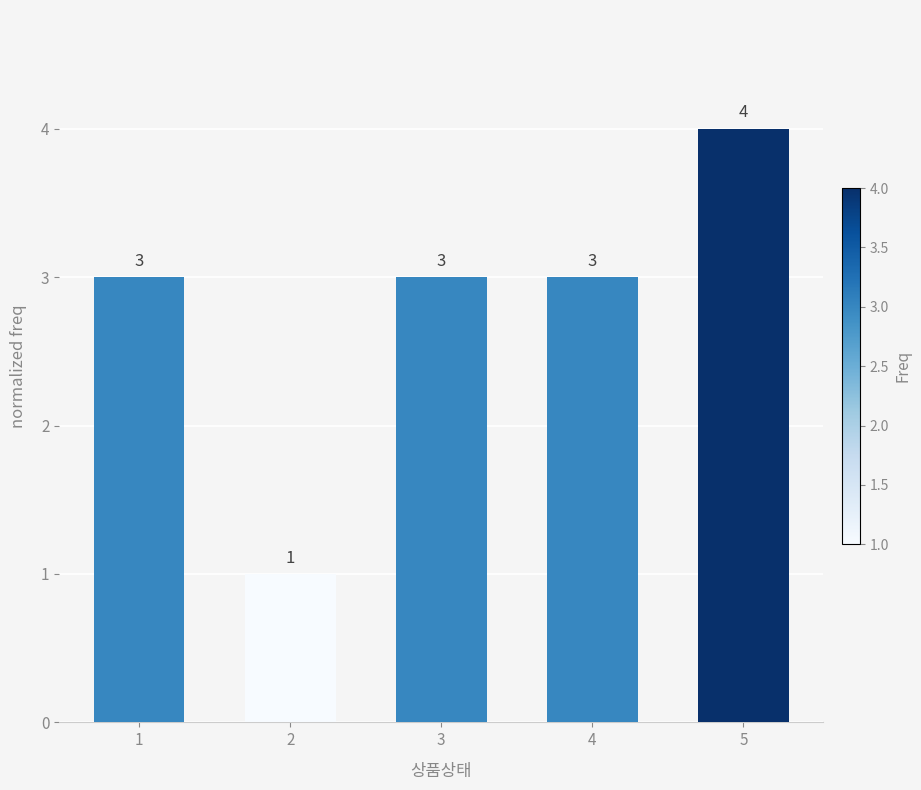

Reading right to left, transcribe all the data shown in this chart.

5=4	4=3	3=3	2=1	1=3